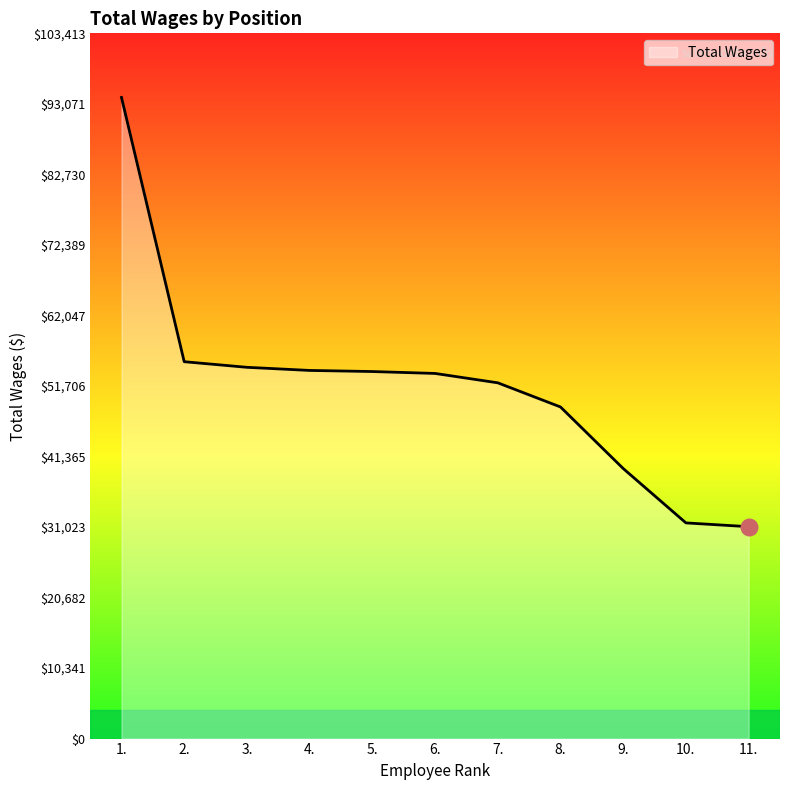

Between 9. and 4., which is larger?

4.